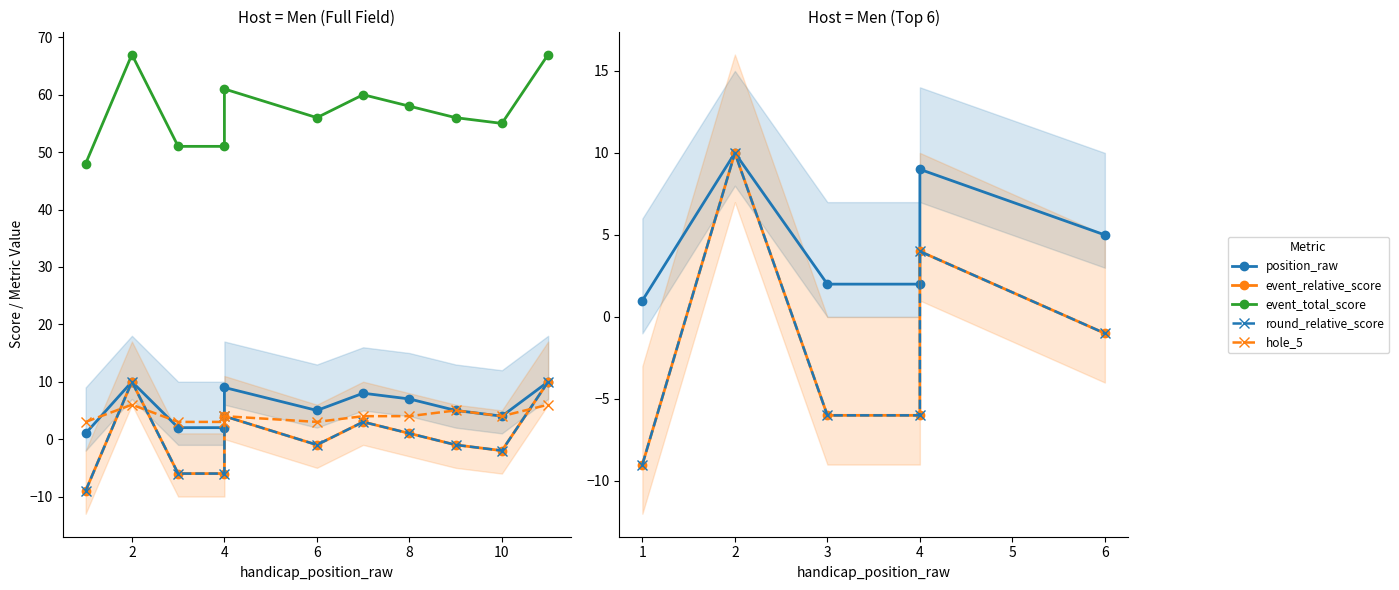

Reading right to left, what are all the values shown in this chart?

position_raw: 10	4	5	7	8	5	9	2	2	10	1
event_relative_score: 10	-2	-1	1	3	-1	4	-6	-6	10	-9
event_total_score: 67	55	56	58	60	56	61	51	51	67	48
round_relative_score: 10	-2	-1	1	3	-1	4	-6	-6	10	-9
hole_5: 6	4	5	4	4	3	4	3	3	6	3